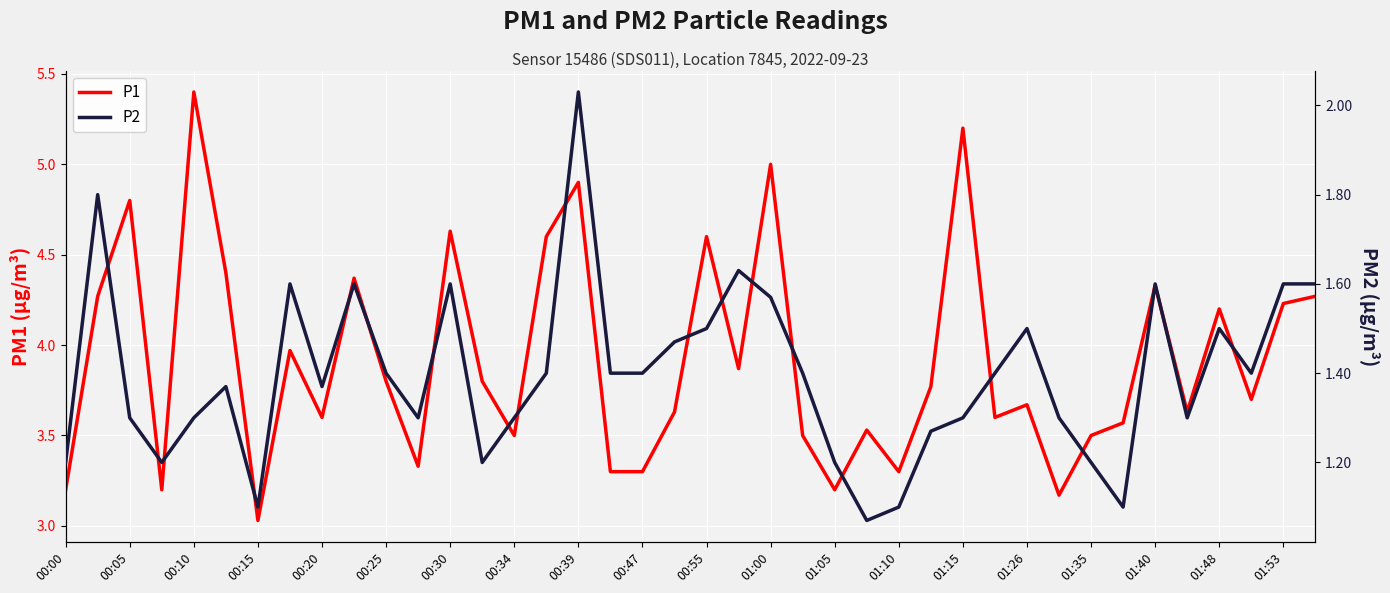

In P1, how many points are lower than both neighbors (excluding endpoints)?

12